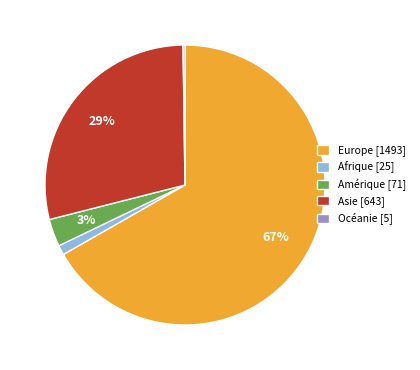

Between Amérique [71] and Afrique [25], which is larger?

Amérique [71]